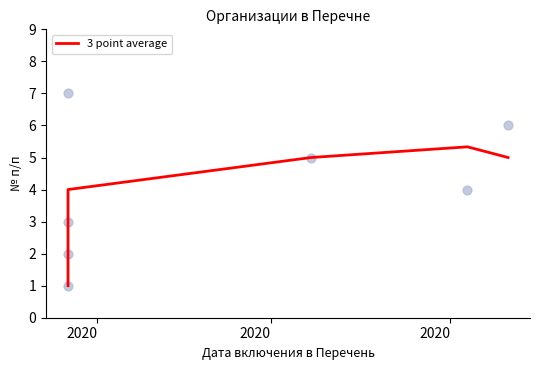

Which has a higher value, 2020 or 2020?

2020